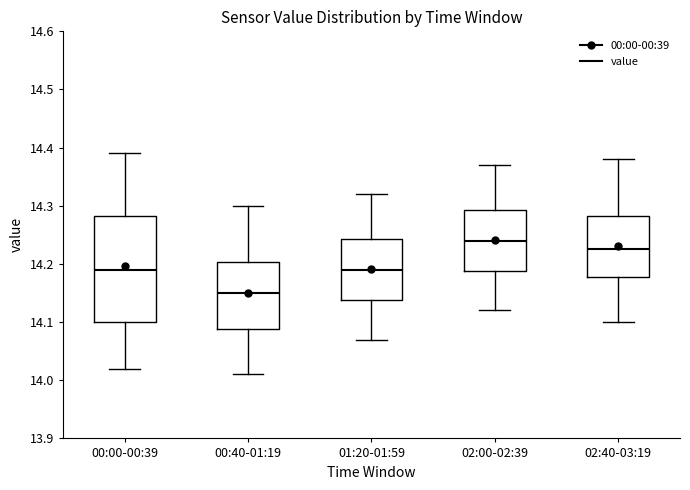

Which box has the highest median line?

02:00-02:39